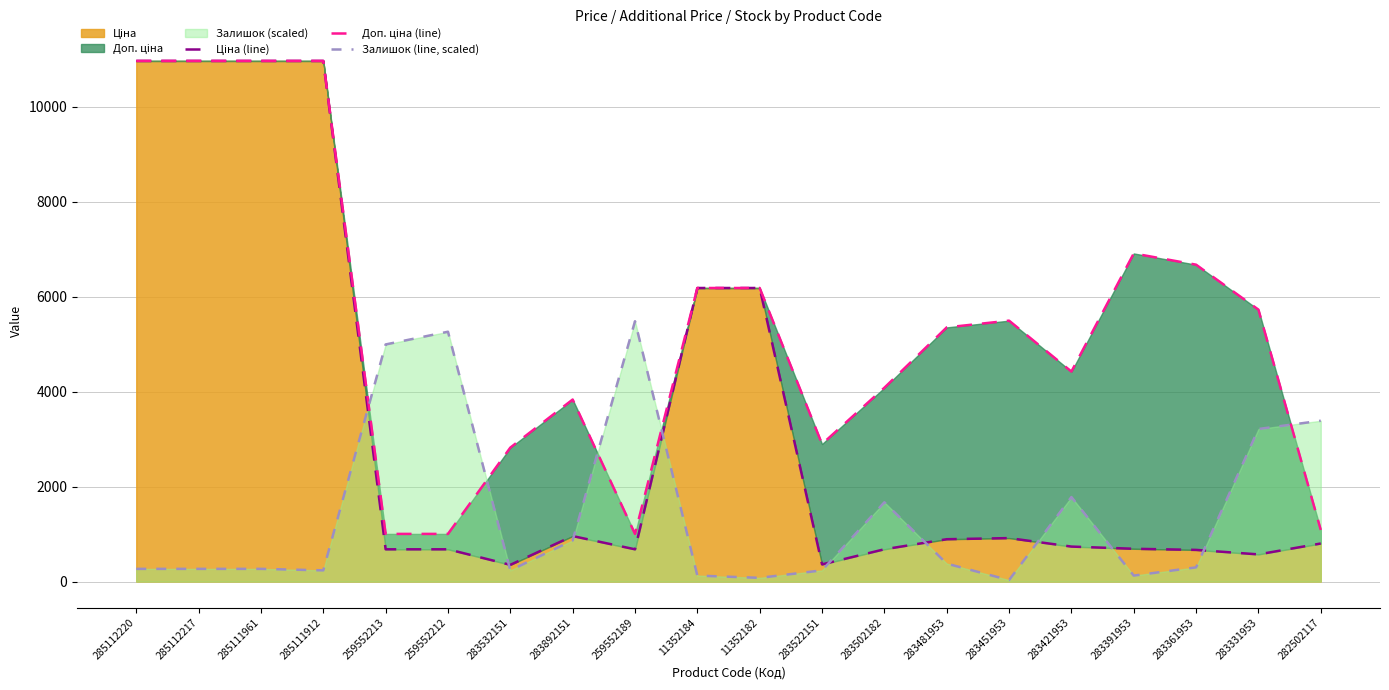

What is the highest value of the Залишок (line, scaled) series?

5482.2